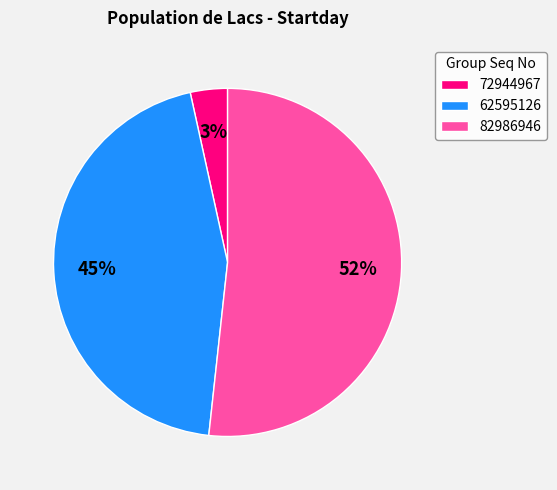

True or false: 62595126 accounts for 45% of the total.

True